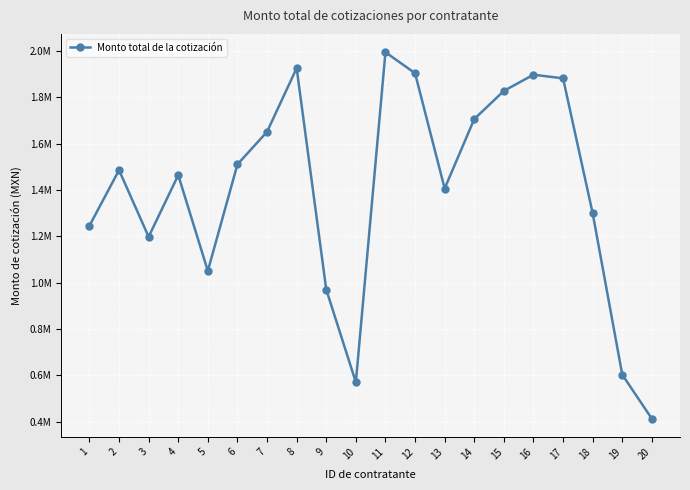

Is this an area chart (filled region under the line)?

No